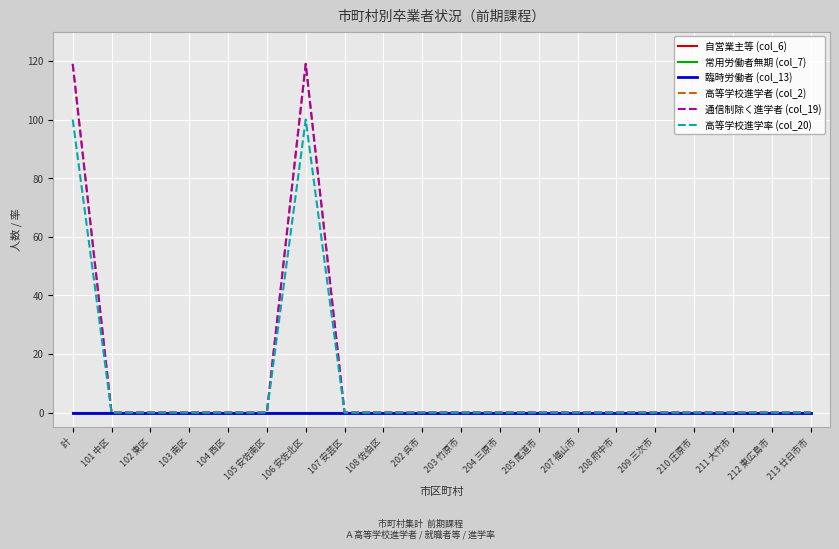

True or false: 通信制除く進学者 (col_19) and 常用労働者無期 (col_7) intersect in this chart.

False